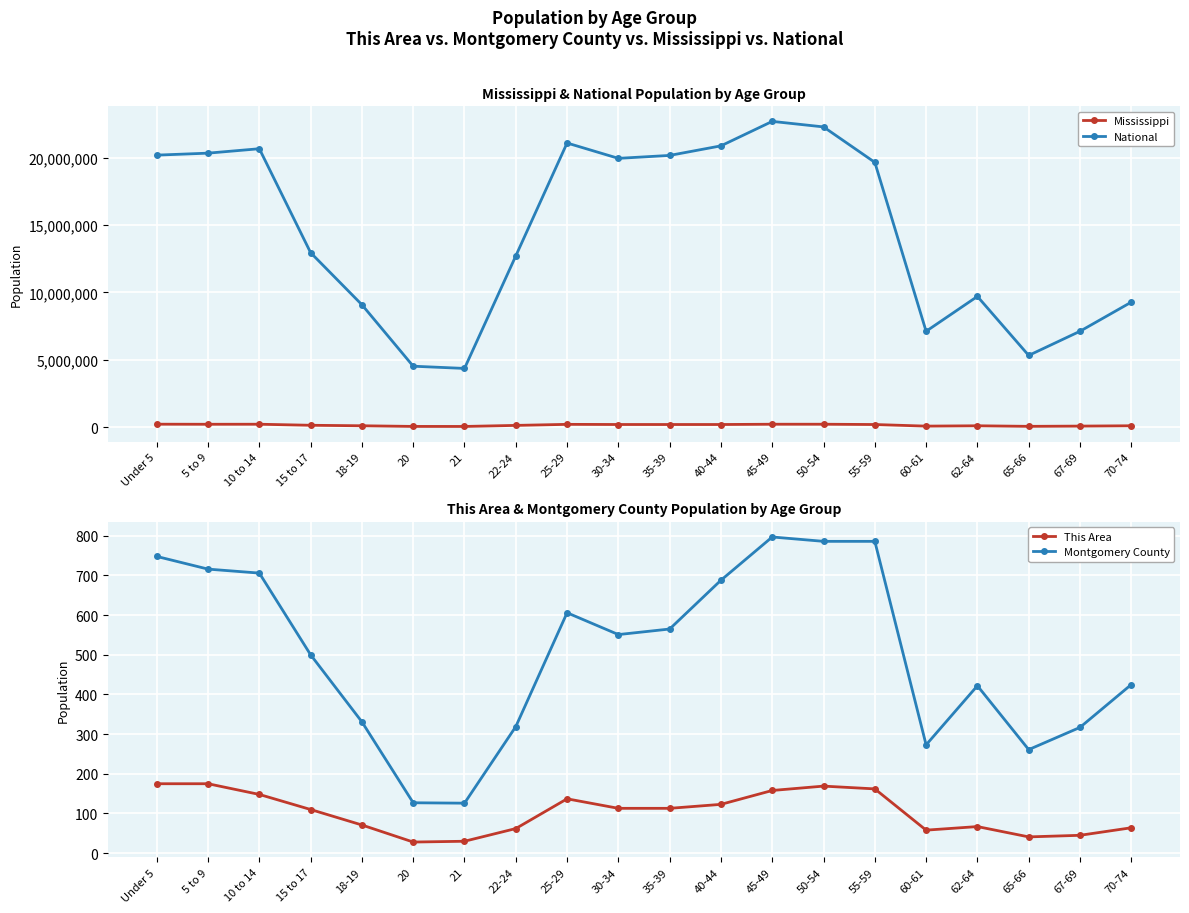

What is the label of the 16th point from the left?

60-61